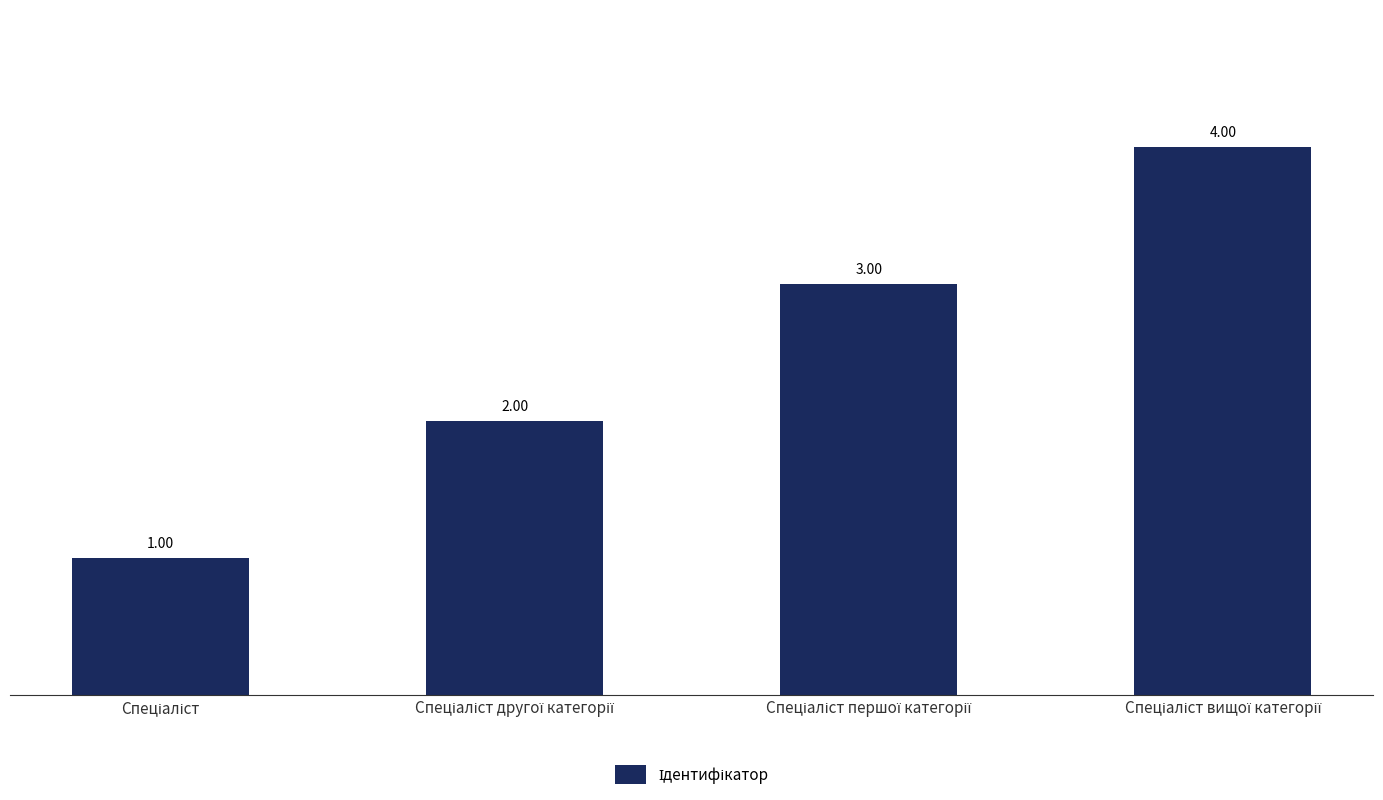

What is the sum of all values?

10